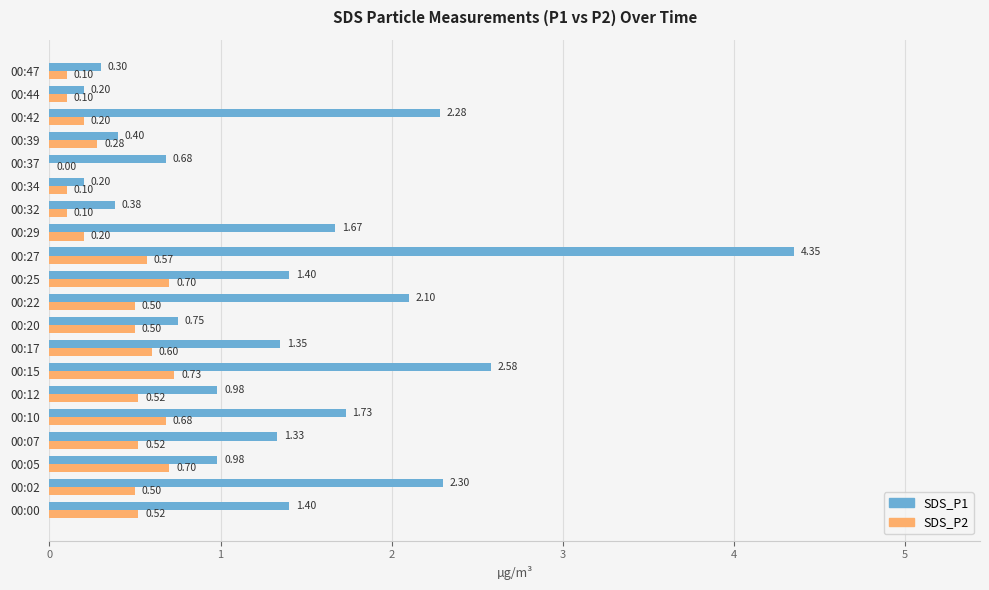

At which category is the sum across all series the highest?

00:27